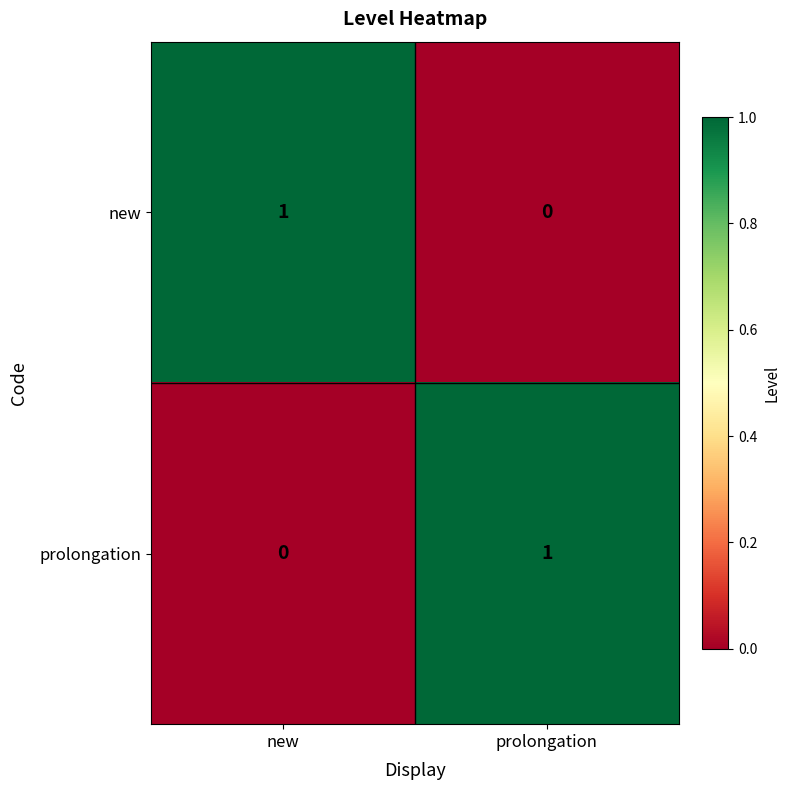

Reading left to right, transcribe all the data shown in this chart.

new: 1	0
prolongation: 0	1